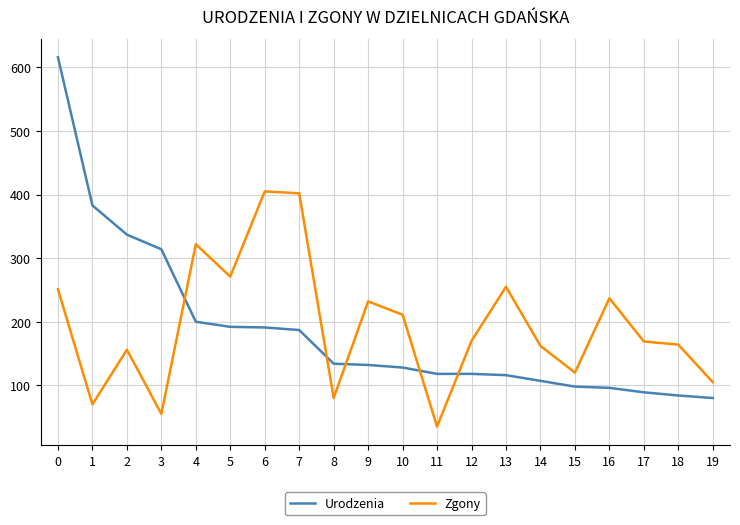

After their last crossing, which series has the higher values: Urodzenia or Zgony?

Zgony